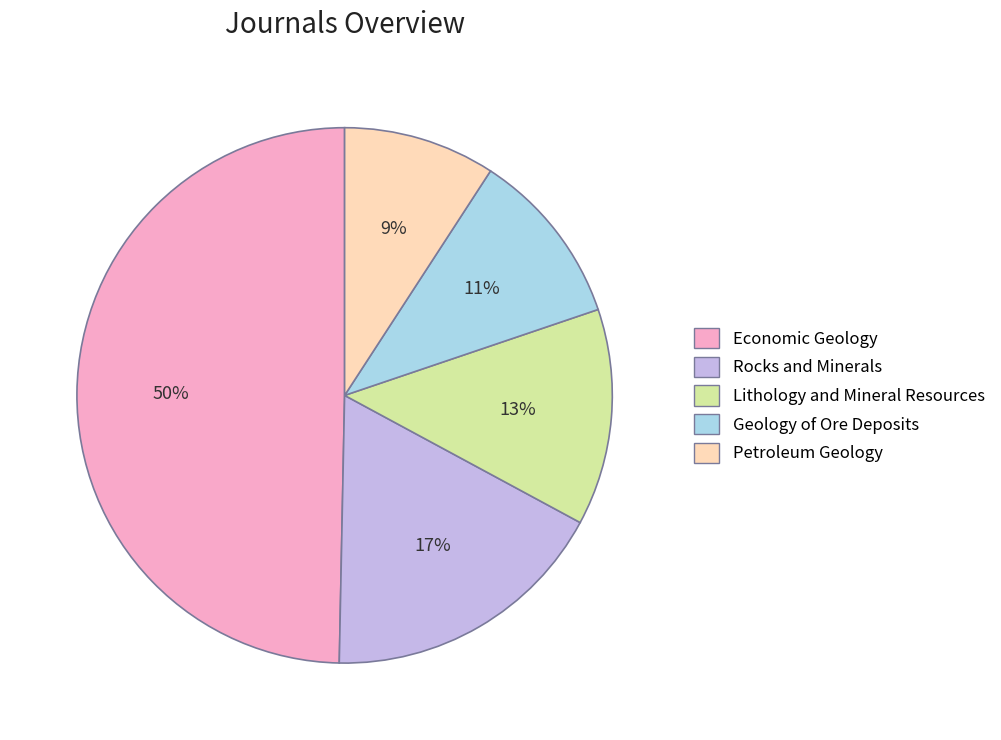

What percentage is the Economic Geology slice, to the nearest percent?

50%